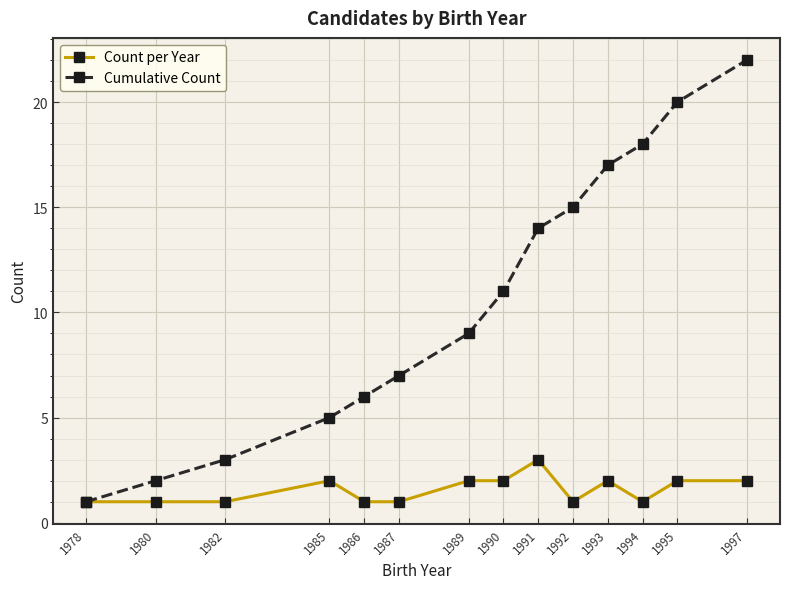

At which label does Count per Year reach its peak?

1991